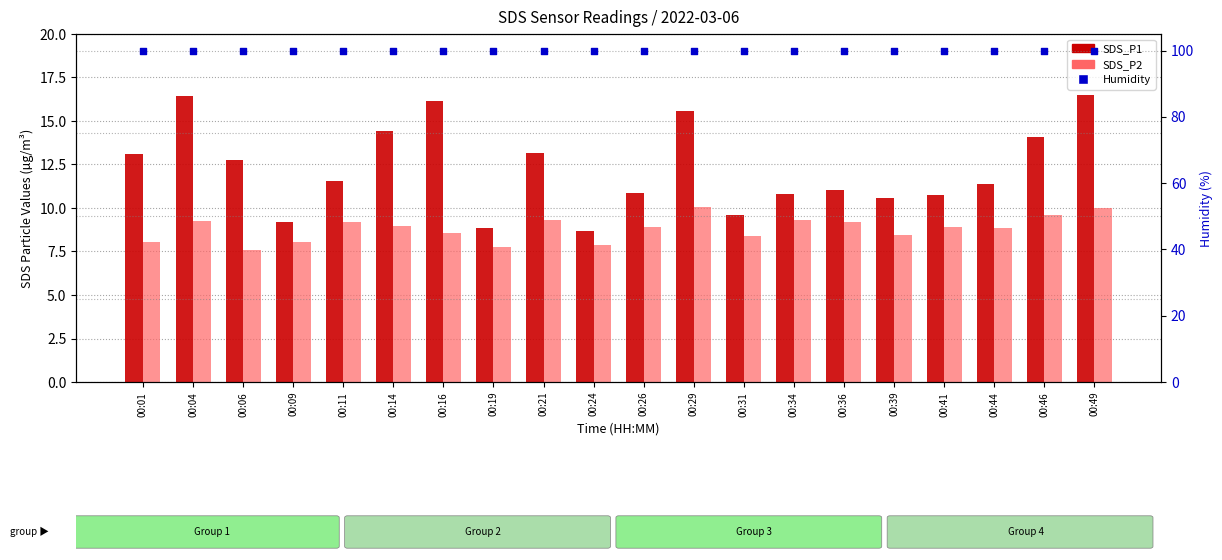

Which series contains the highest Y value?

Humidity